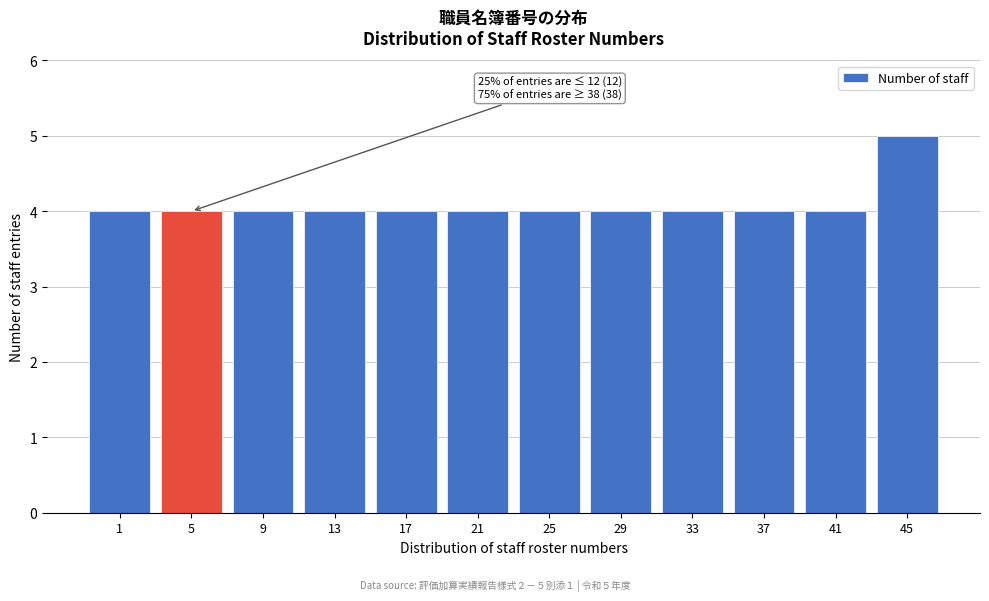

Reading right to left, list all the values displayed in this chart.

5	4	4	4	4	4	4	4	4	4	4	4